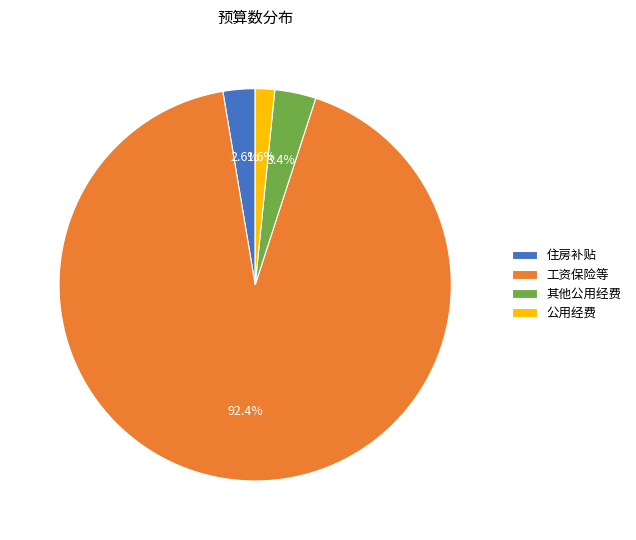

To the nearest percent, what portion does 工资保险等 represent?

92%